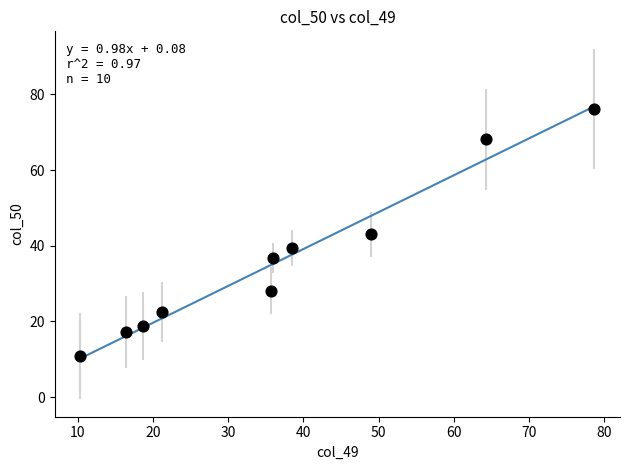

What is the average Y value?

36.1